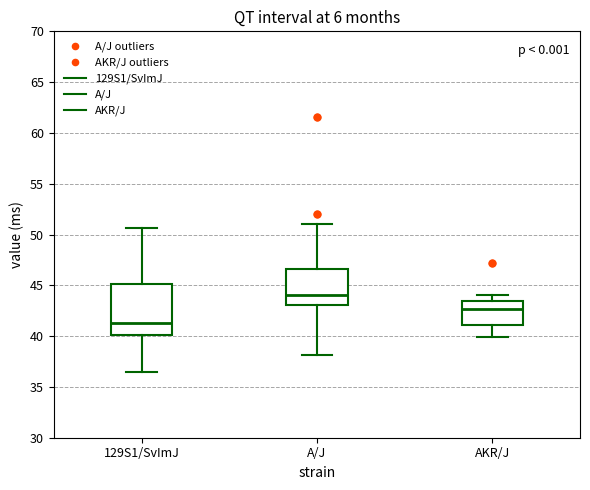

Reading left to right, read every box against the y-axis: the position of its median line, the range the box covers, and the ends of its whiskers. The values are not printed on the chart, so give them approximately, as read against the axis.

129S1/SvImJ: median 41.5, box 40.0 to 45.0, whiskers 36.5 to 50.5
A/J: median 44.0, box 43.0 to 46.5, whiskers 38.0 to 51.0
AKR/J: median 42.5, box 41.0 to 43.5, whiskers 40.0 to 44.0